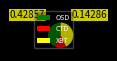

Is the sum of CTD and XBT greater than half?

Yes